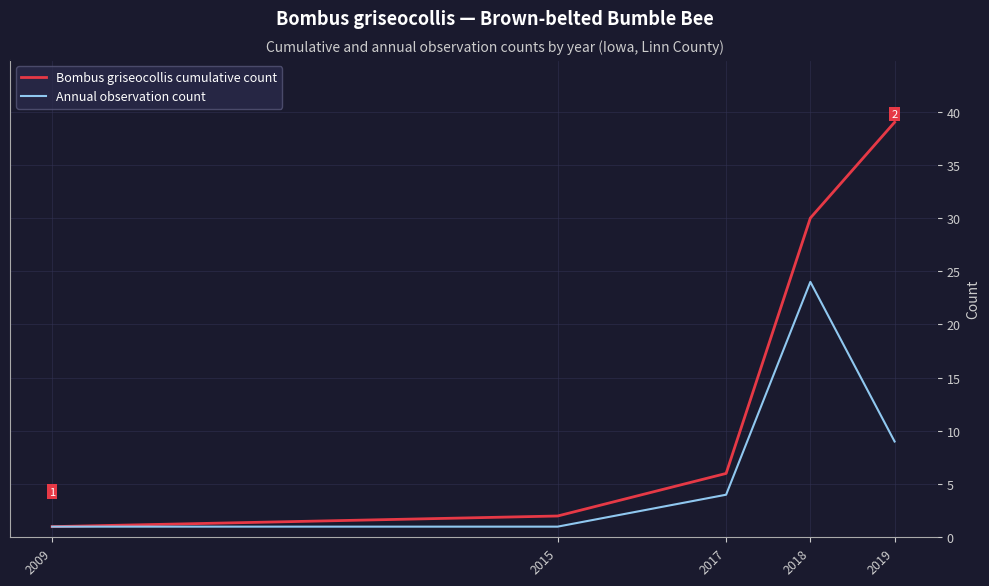

Between 2015 and 2017, which series saw the biggest shift?

Bombus griseocollis cumulative count